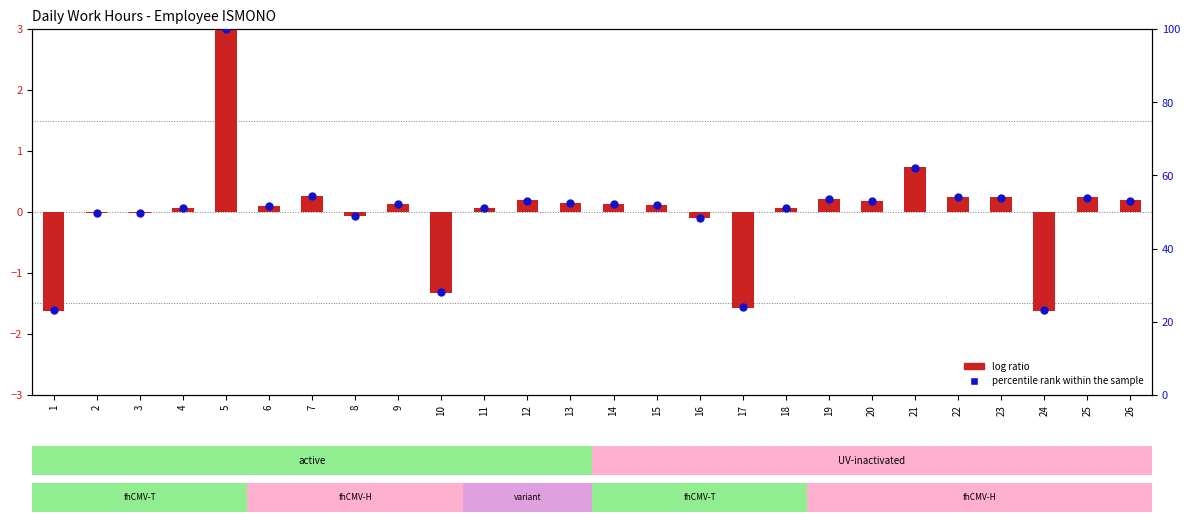

At how many categories does at least one series exceed 82?

1